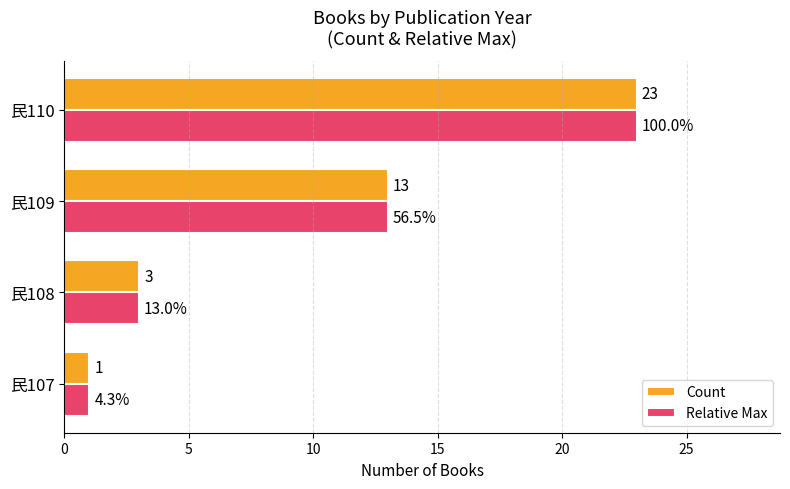

List the labels in order of Relative Max value, smallest first.

民107, 民108, 民109, 民110